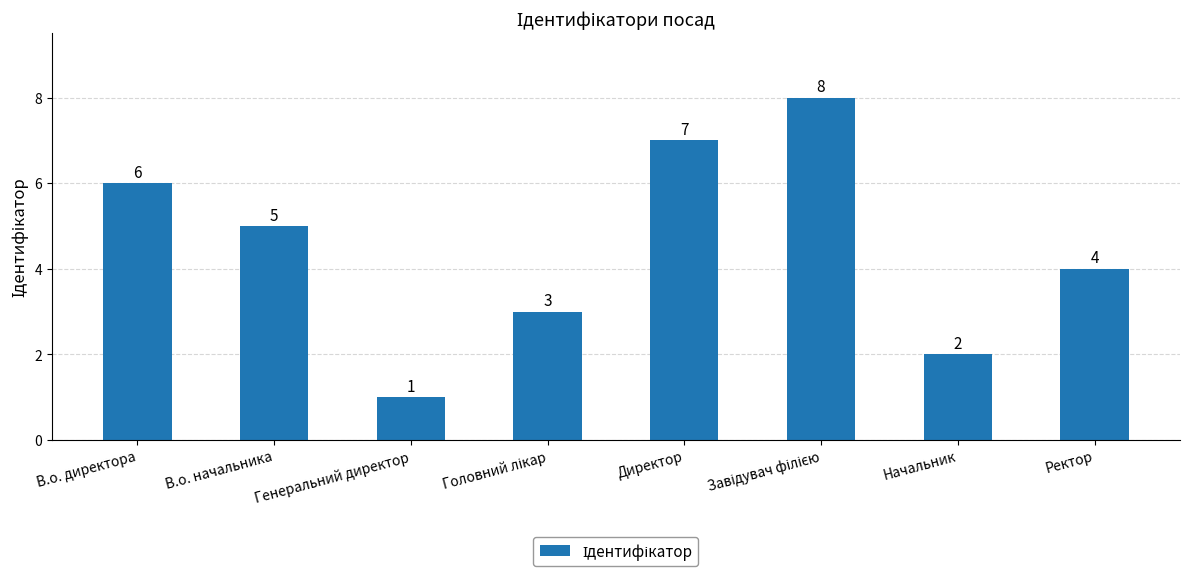

The value at Директор is 3. True or false?

False